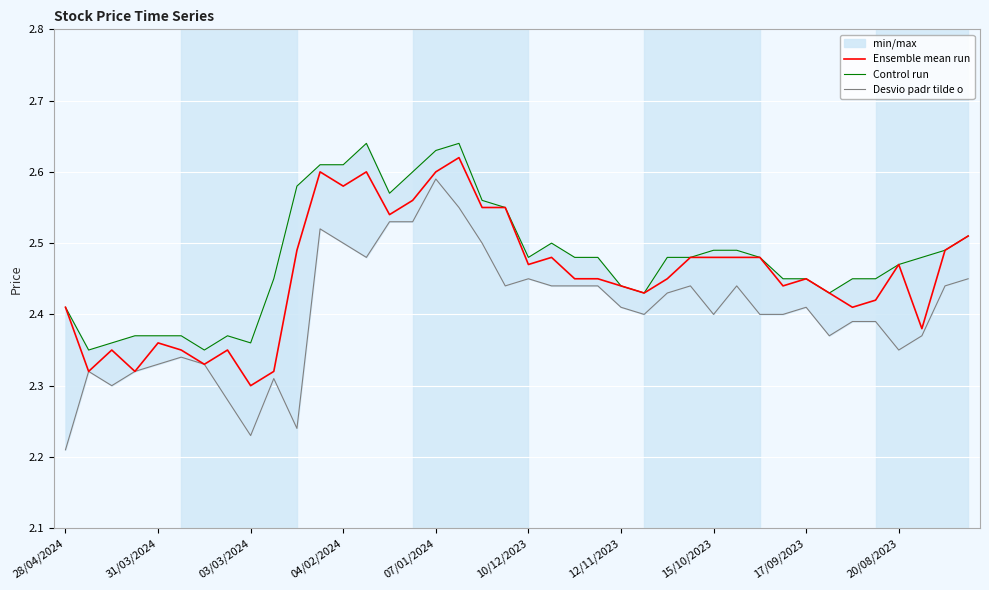

True or false: Ensemble mean run has a value of 2.6 at 07/01/2024.

True